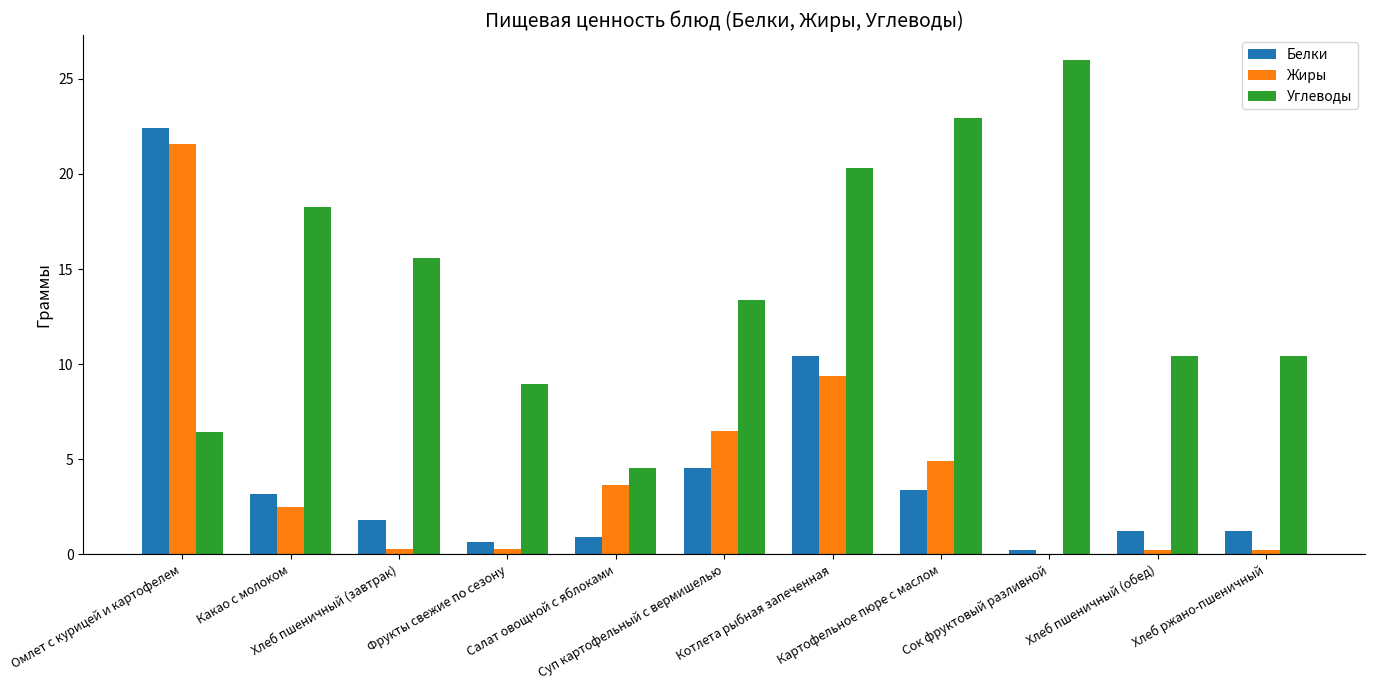

What is the sum of all Углеводы values?

157.2